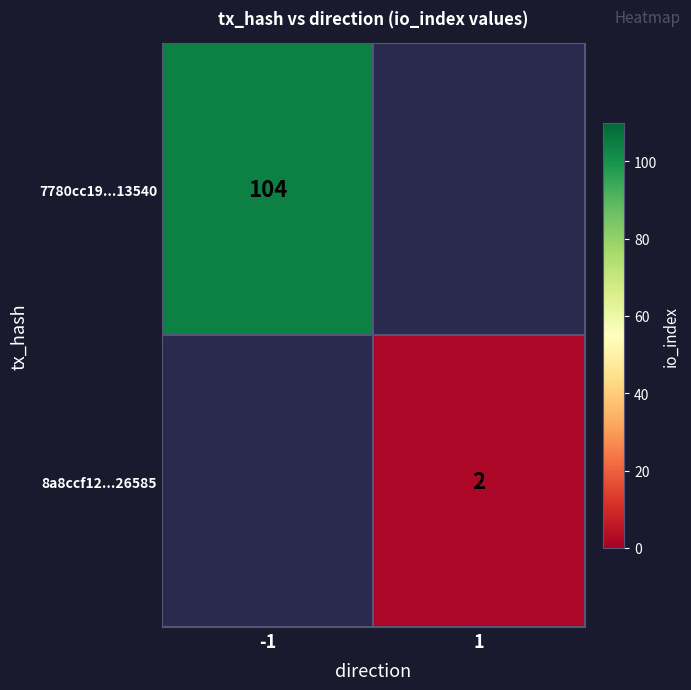

The value of 8a8ccf12...26585 at 1 is 3. True or false?

False